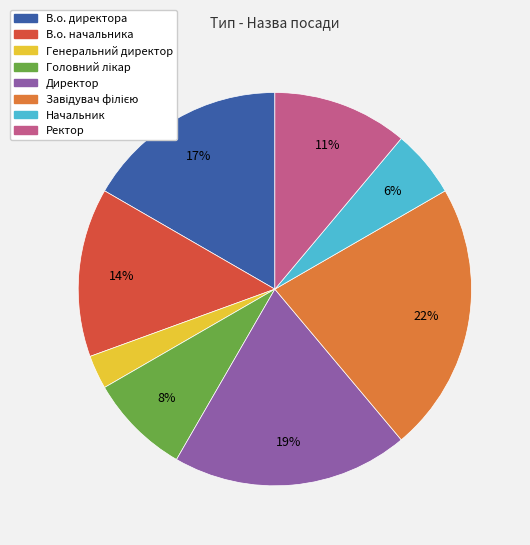

True or false: Ректор accounts for 23% of the total.

False